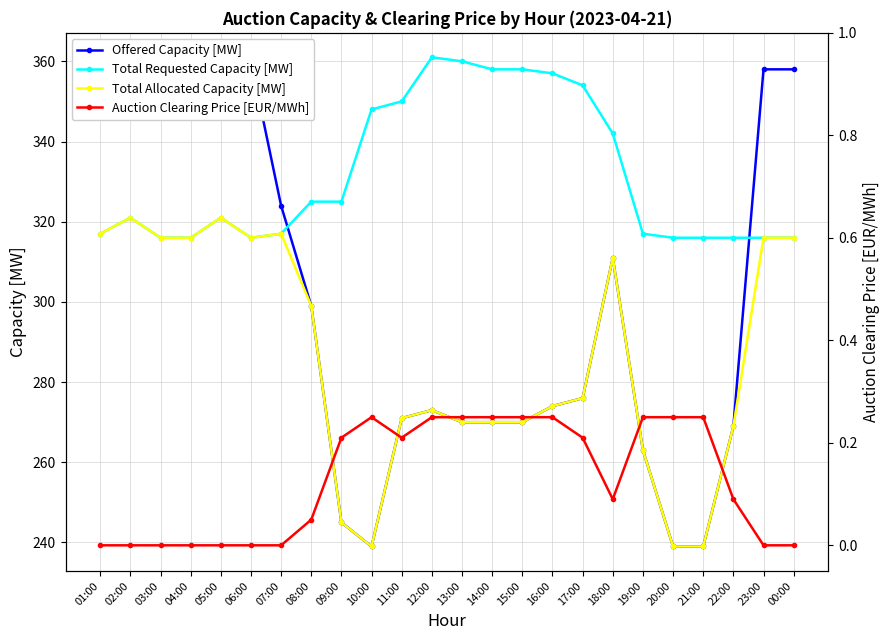

At which category is the sum across all series the highest?

02:00